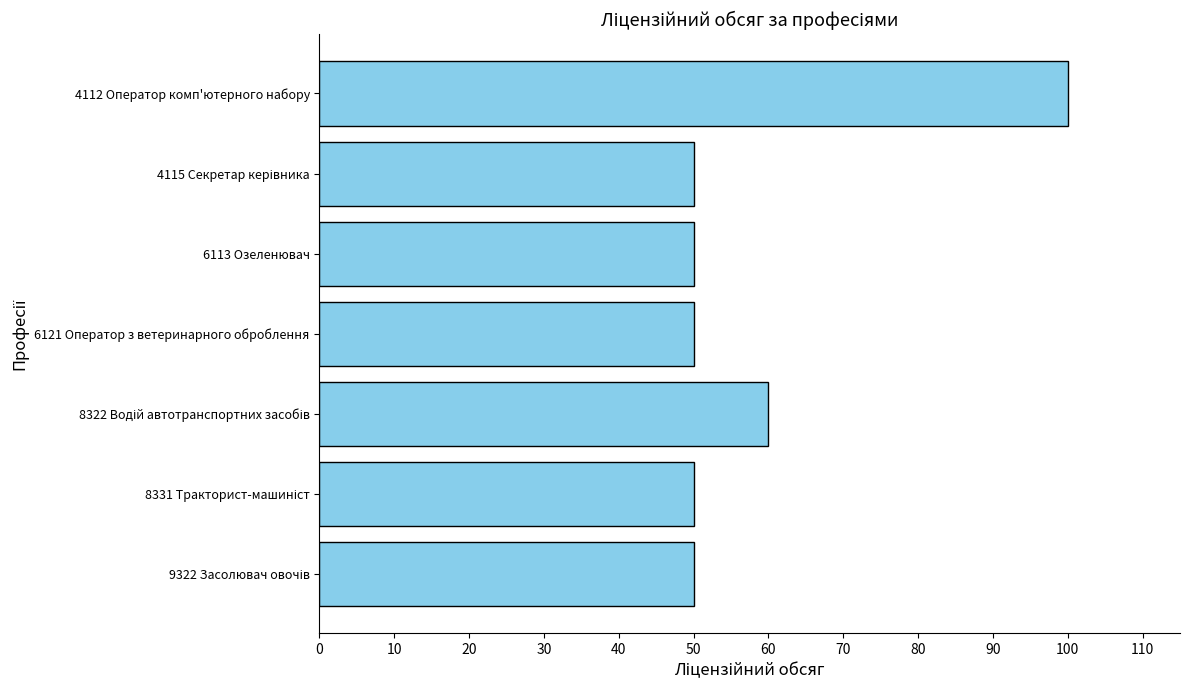

What is the maximum value shown in the chart?

100